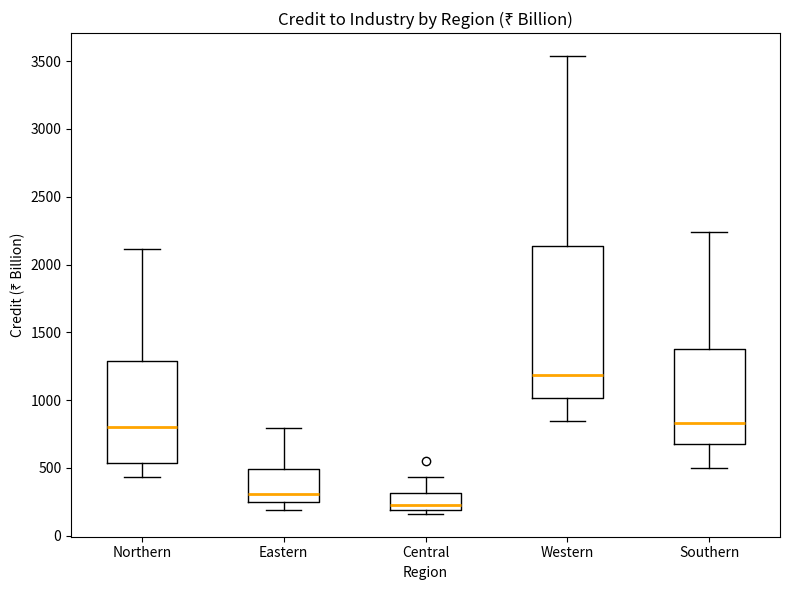

Reading left to right, transcribe this box plot: for each box, give where its median line is, the range the box spans, and where its two whiskers end, as read against the y-axis. The values are not printed on the chart, so give them approximately, as read against the axis.

Northern: median 800, box 550 to 1300, whiskers 450 to 2100
Eastern: median 300, box 250 to 500, whiskers 200 to 800
Central: median 250, box 200 to 300, whiskers 150 to 450
Western: median 1200, box 1000 to 2150, whiskers 850 to 3550
Southern: median 850, box 700 to 1400, whiskers 500 to 2250